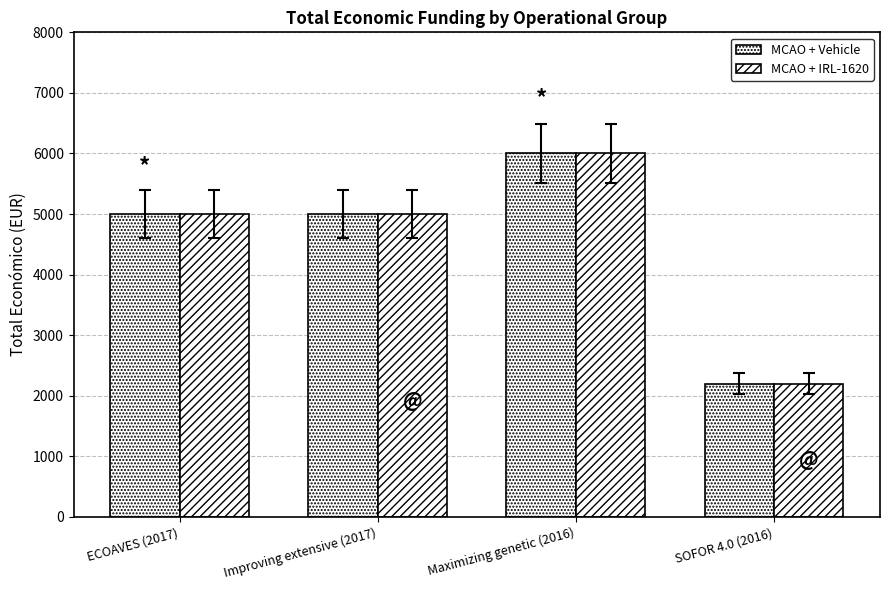

What is the maximum value shown in the chart?

6000